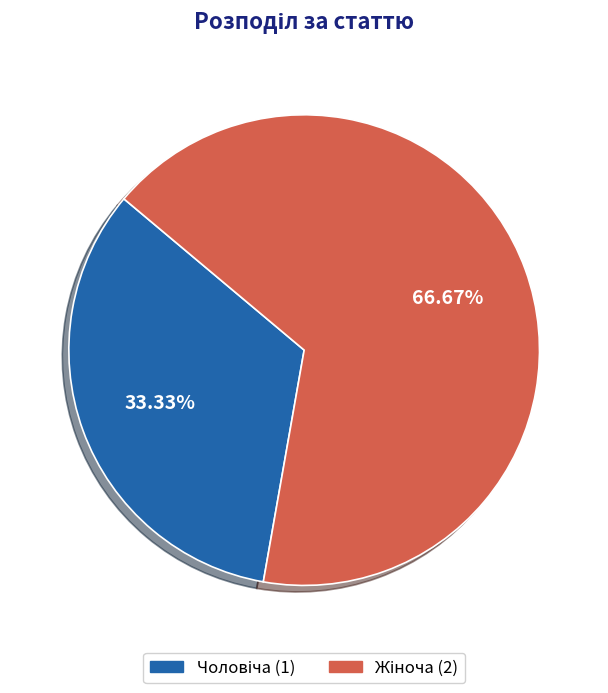

How many segments does this pie chart have?

2